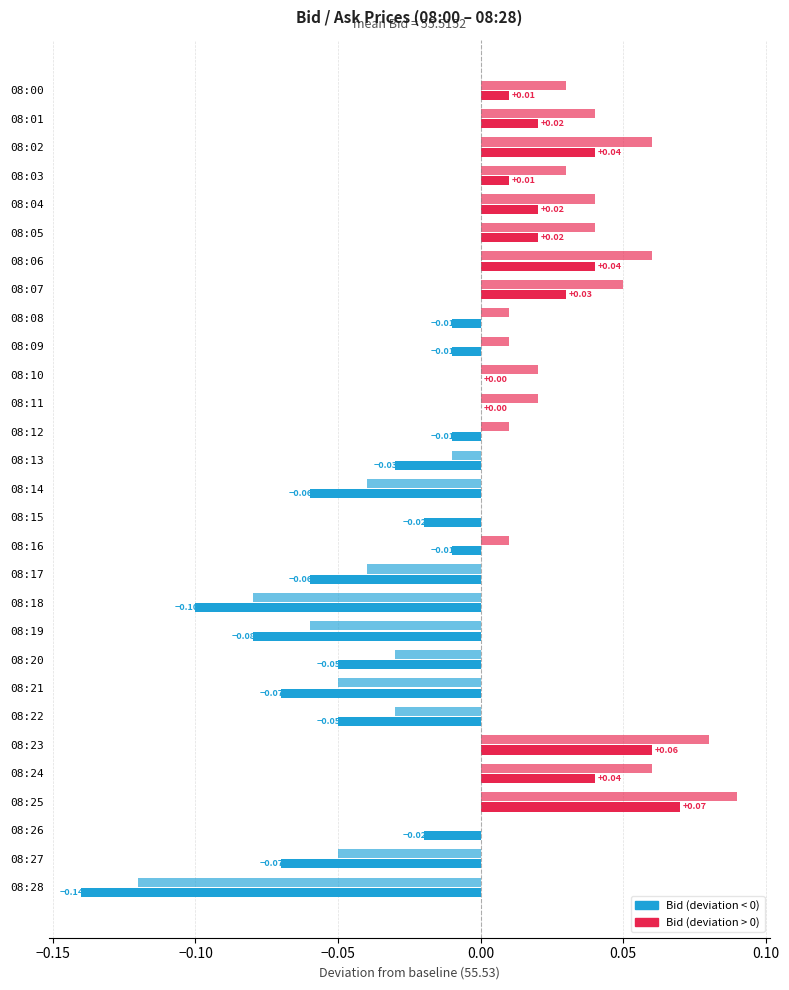

How many data points does each series have?

29